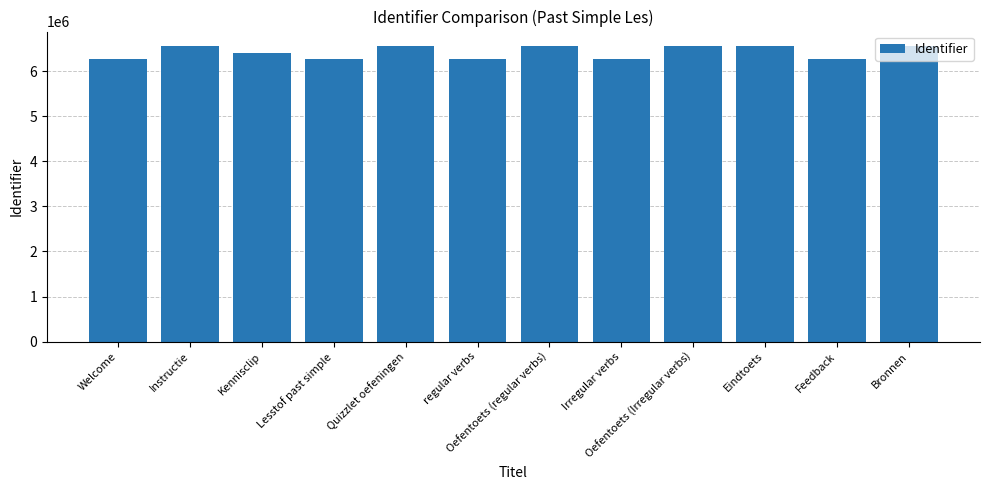

What is the minimum value shown in the chart?

6265989